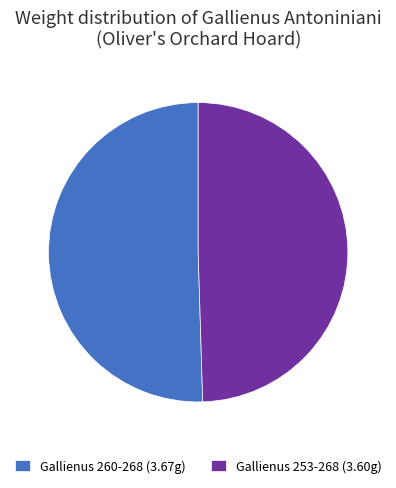

Which slice is the largest?

Gallienus 260-268 (3.67g)